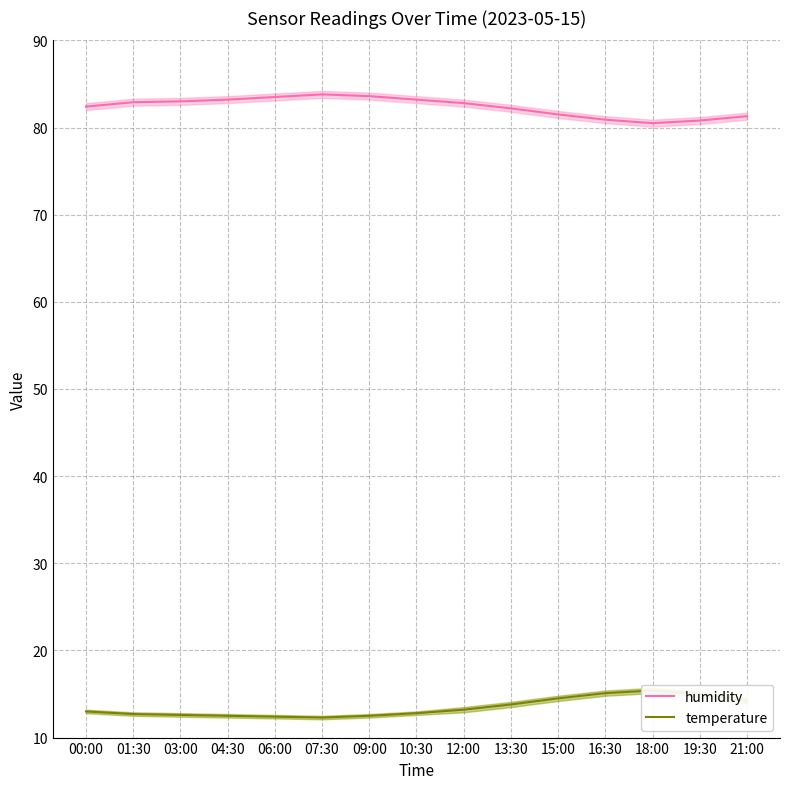

Which series has the largest total across all categories?

humidity